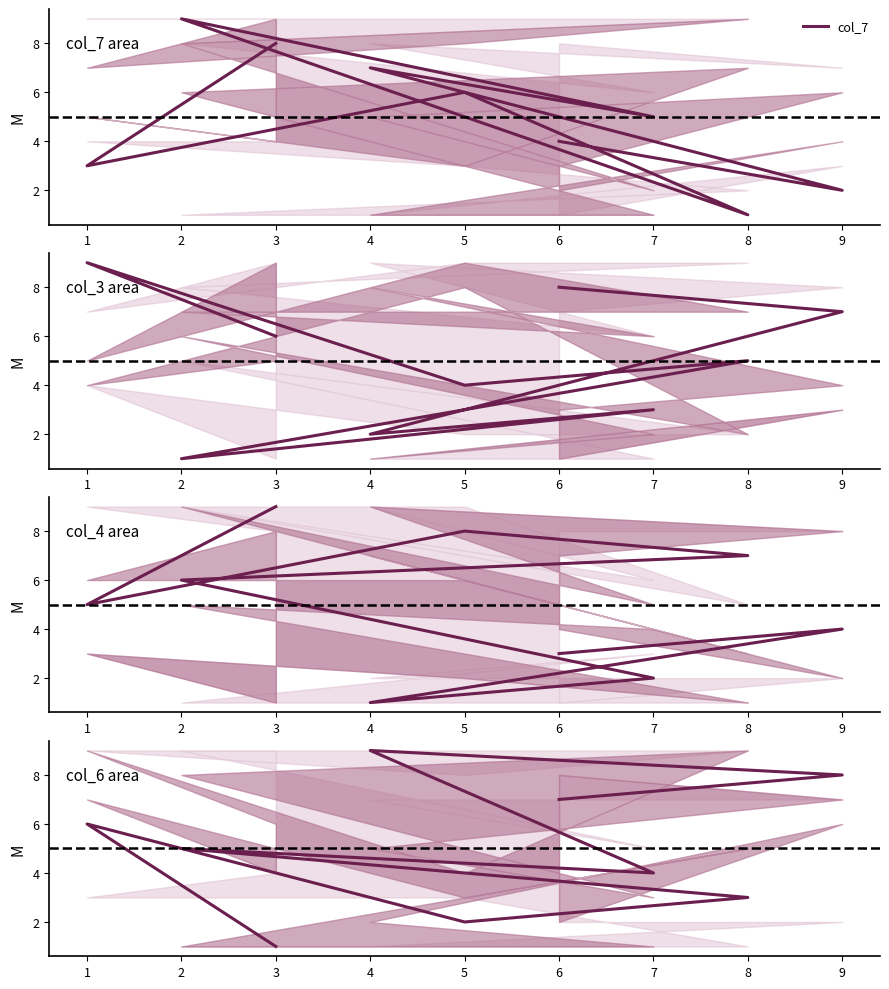

Is it true that col_7 equals 5 at 7?

True